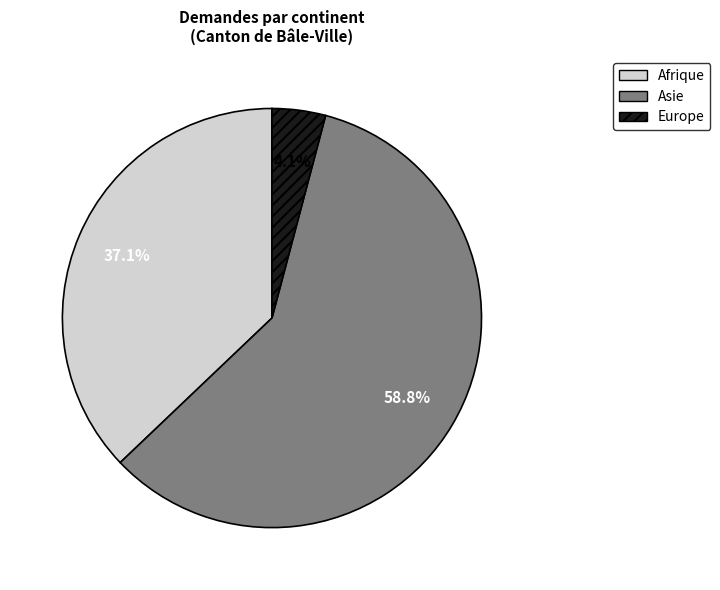

To the nearest percent, what is the combined percentage of Europe and Afrique?

41%